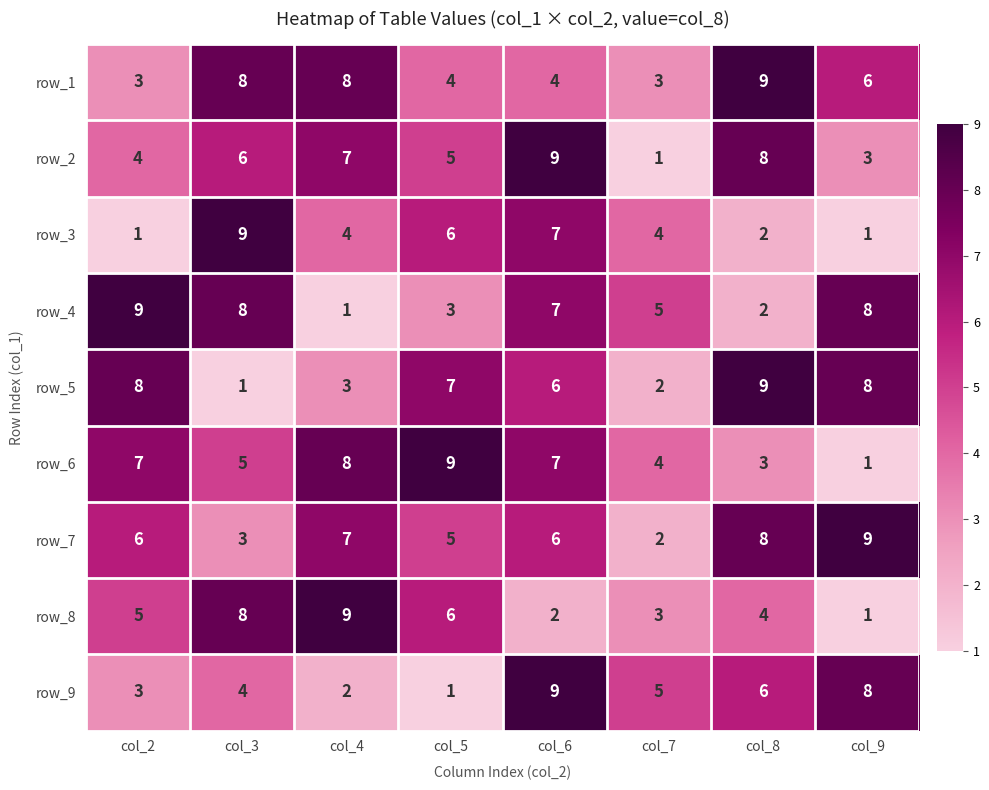

List the labels in order of row_8 value, smallest first.

col_9, col_6, col_7, col_8, col_2, col_5, col_3, col_4